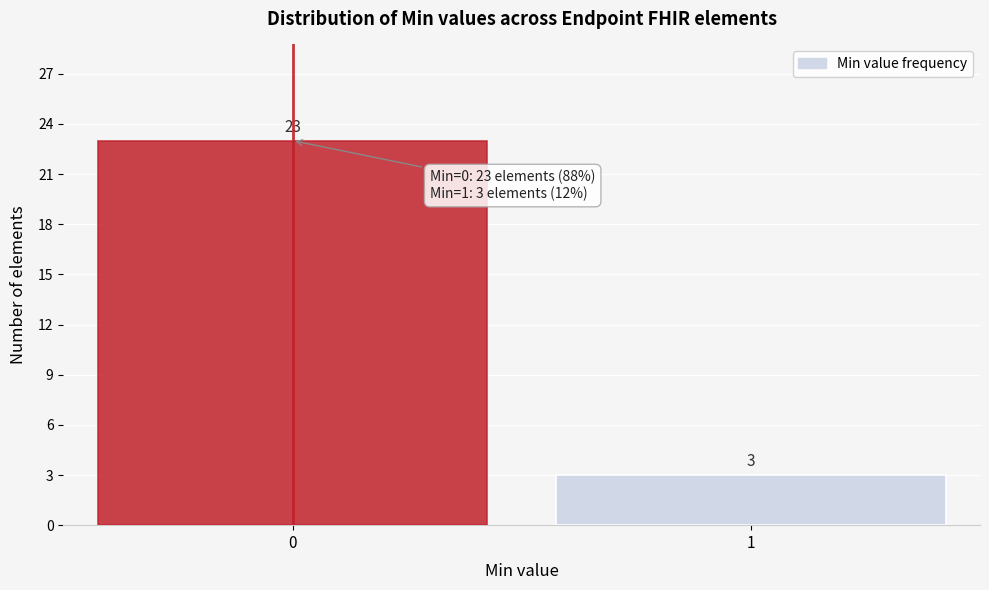

Reading left to right, extract all data points from this chart.

23	3